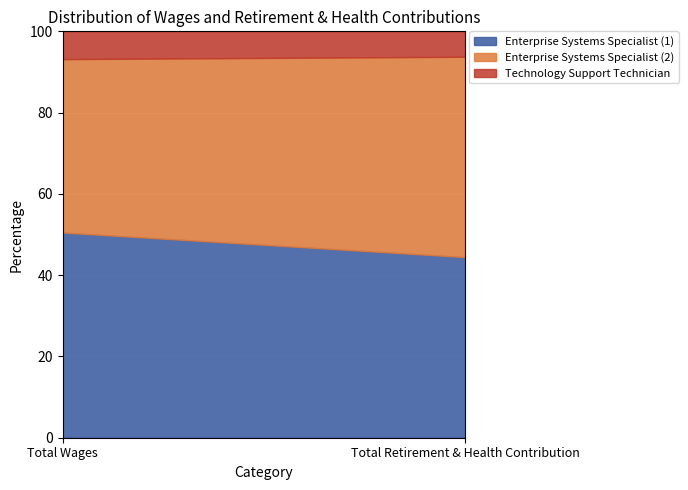

Which has a higher value, Total Wages or Total Retirement & Health Contribution?

Total Wages